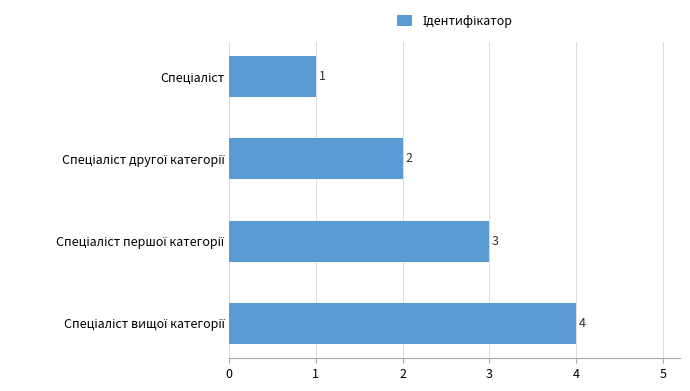

What is the maximum value shown in the chart?

4